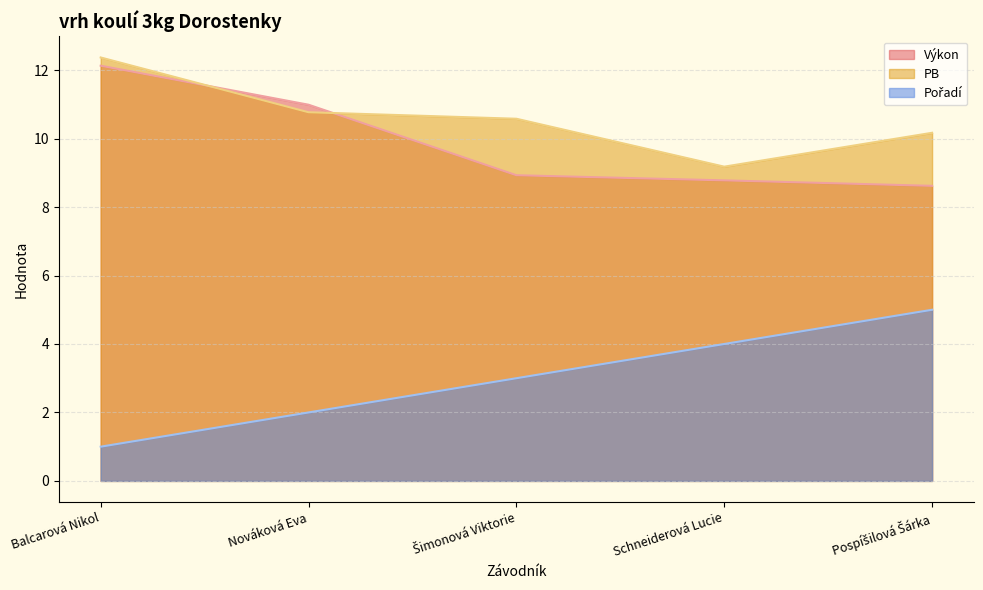

At which label does PB first exceed 10?

Balcarová Nikol